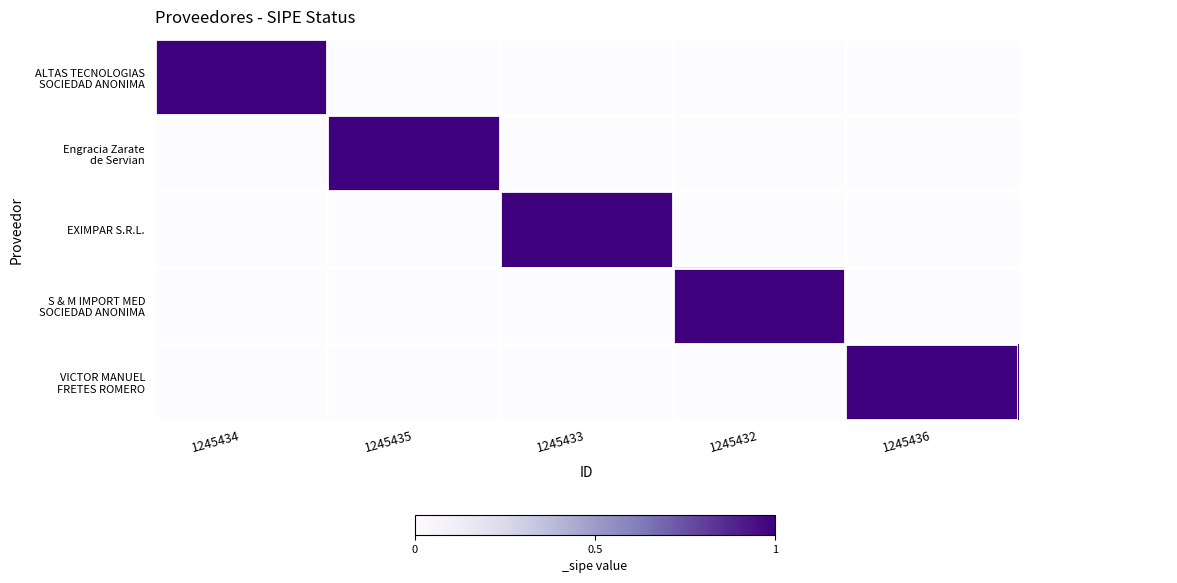

What is the maximum value shown in the chart?

1